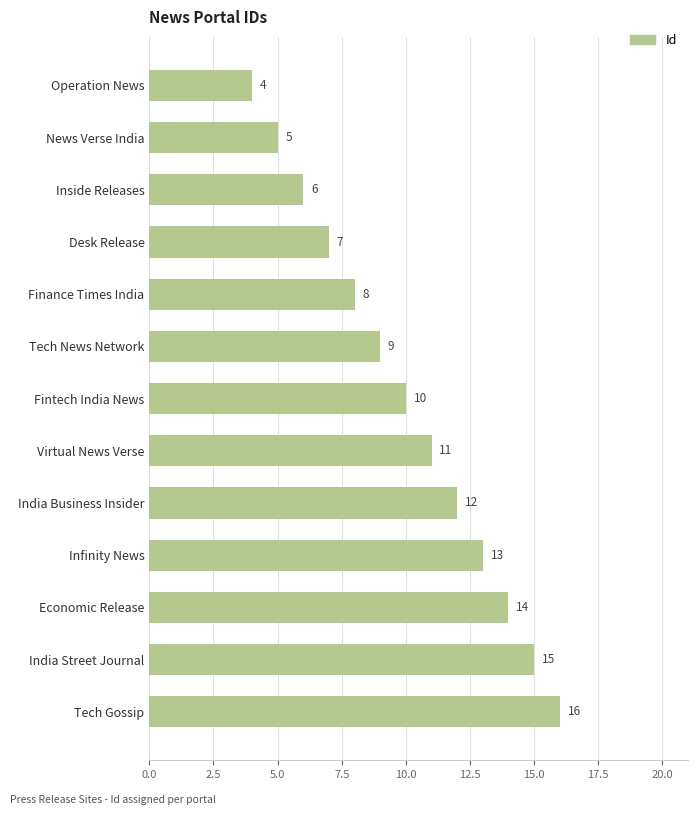

Reading bottom to top, what are all the values shown in this chart?

Tech Gossip=16	India Street Journal=15	Economic Release=14	Infinity News=13	India Business Insider=12	Virtual News Verse=11	Fintech India News=10	Tech News Network=9	Finance Times India=8	Desk Release=7	Inside Releases=6	News Verse India=5	Operation News=4